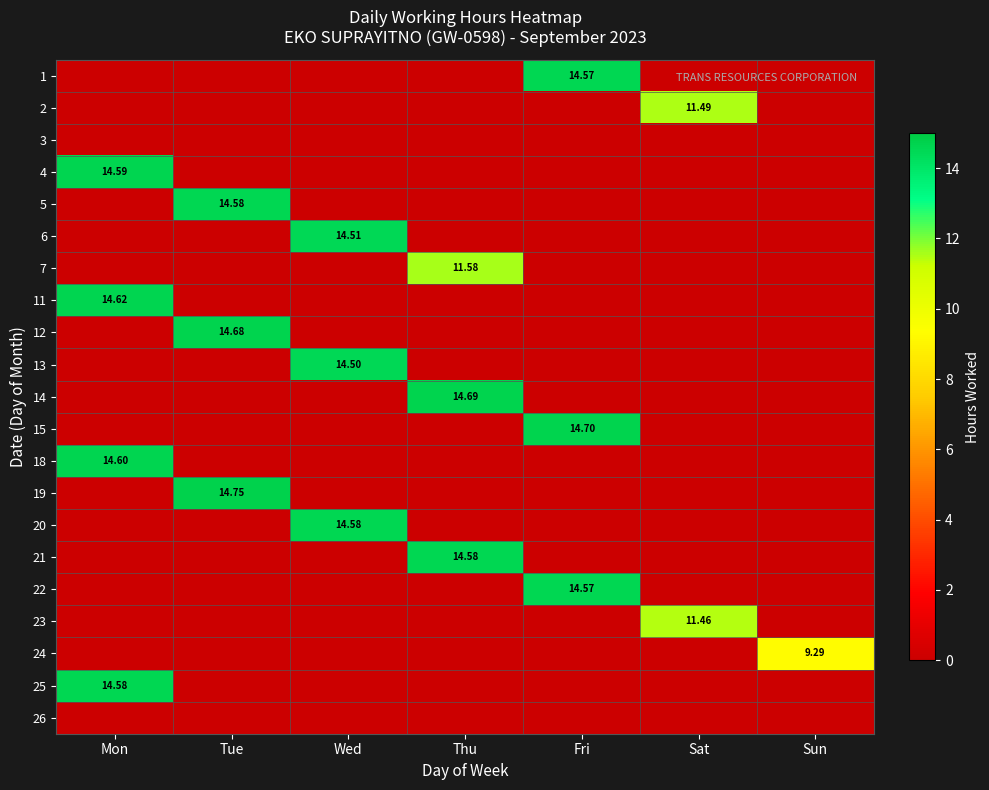

How many distinct data groups are displayed?

21